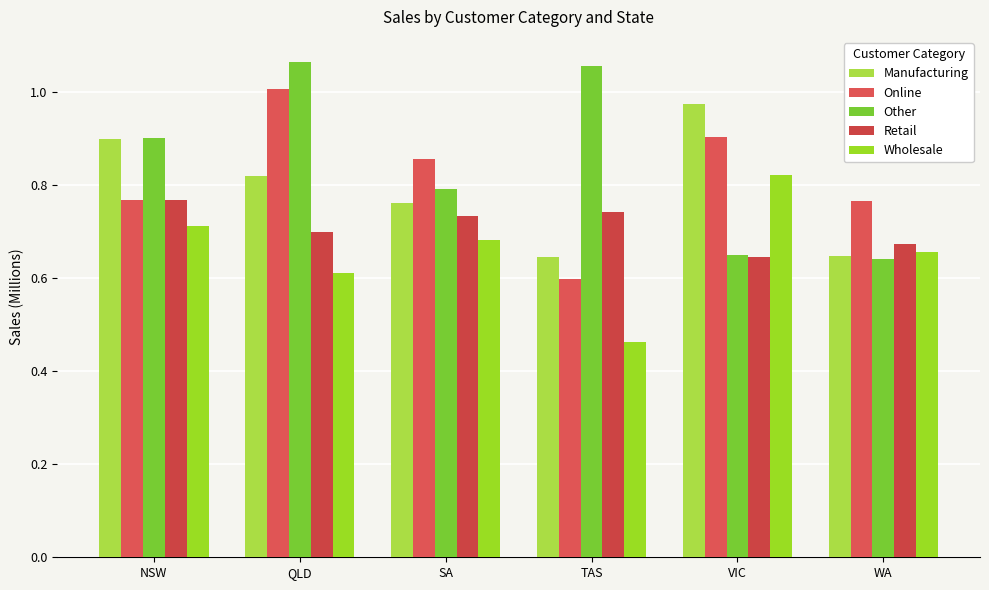

Which series has the largest total across all categories?

Other